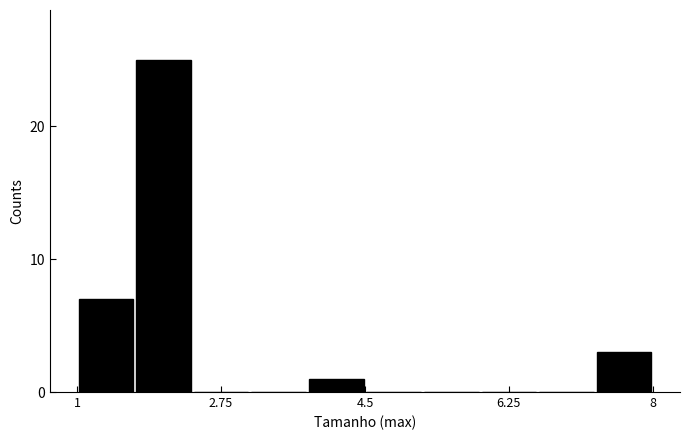

Around what value on the x-axis is the tallest bar? Give the approximate position of its centre, as read against the axis.

2.0